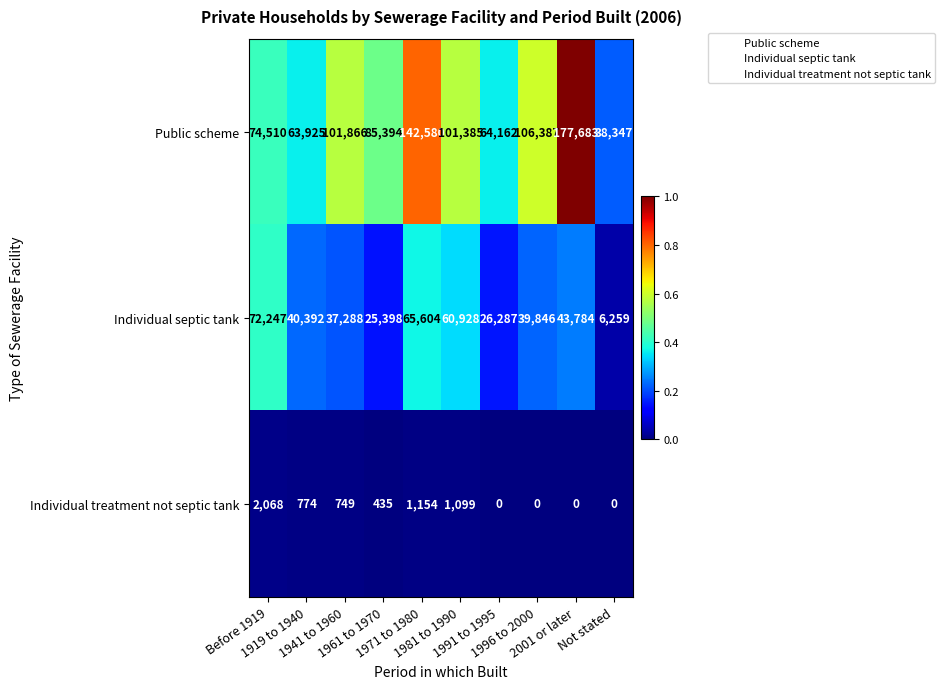

Rank the series by their maximum value, from highest to lowest.

Public scheme, Individual septic tank, Individual treatment not septic tank